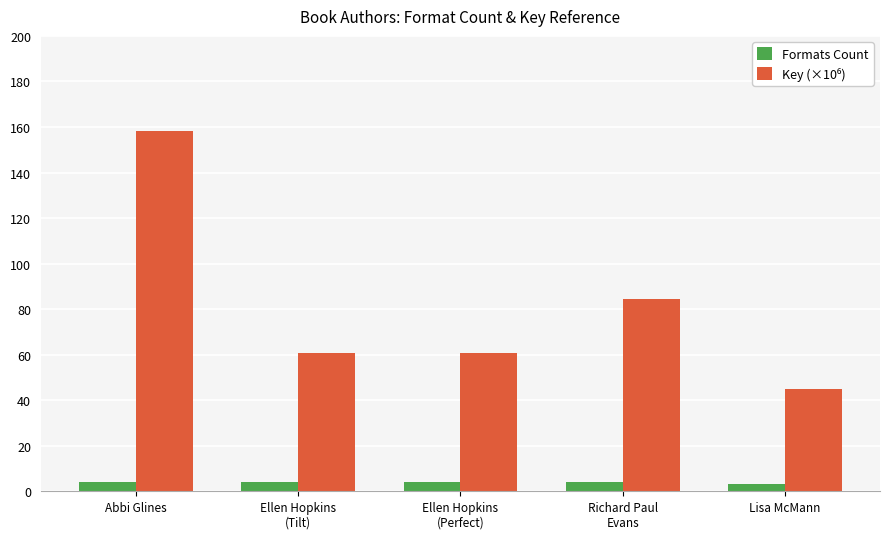

What is the spread (max minus min) of values at Abbi Glines?

154.1